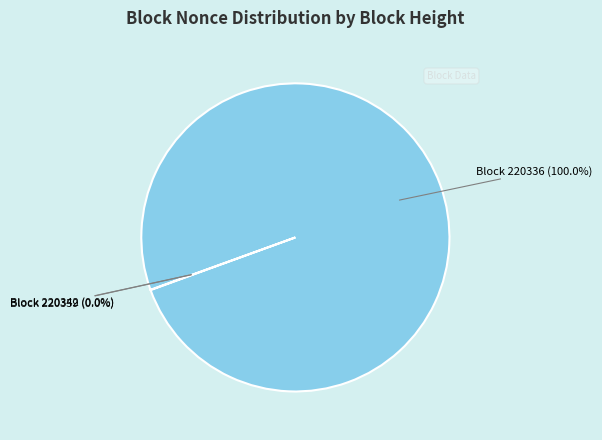

True or false: 220336 accounts for 99% of the total.

False